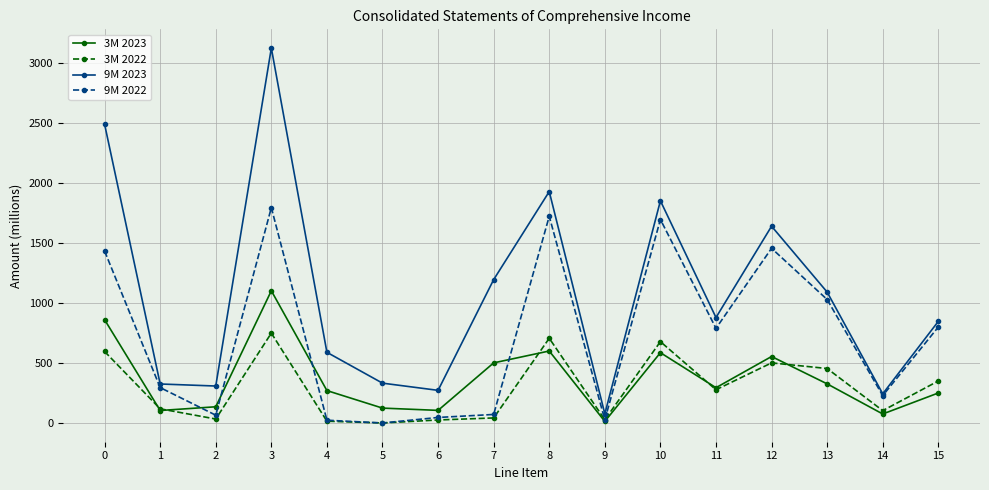

True or false: 9M 2023 has more than 1 points higher than both neighbors.

True